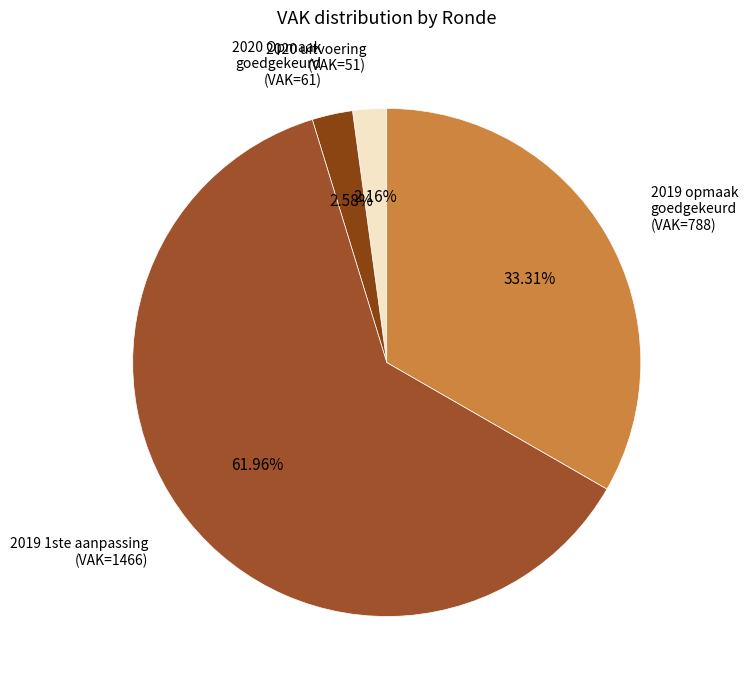

Which slice is the largest?

2019 1ste aanpassing (VAK=1466)